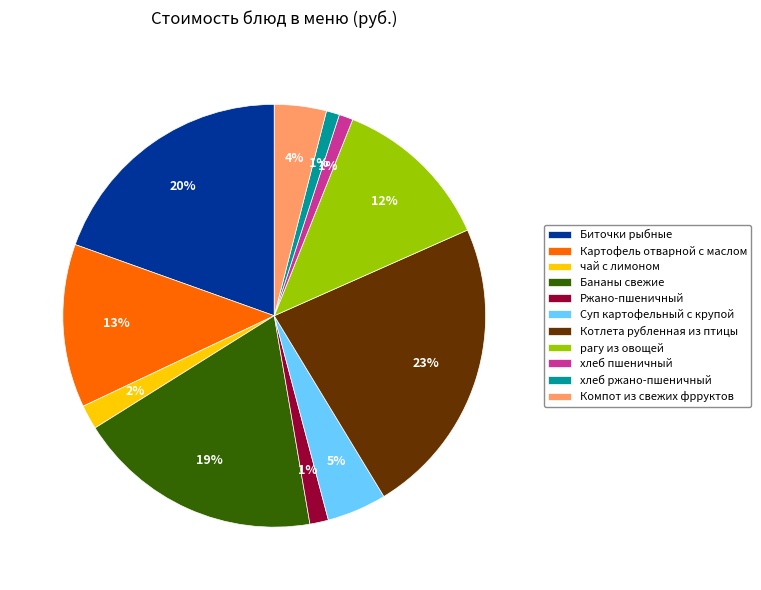

Does any single category account for the majority?

No